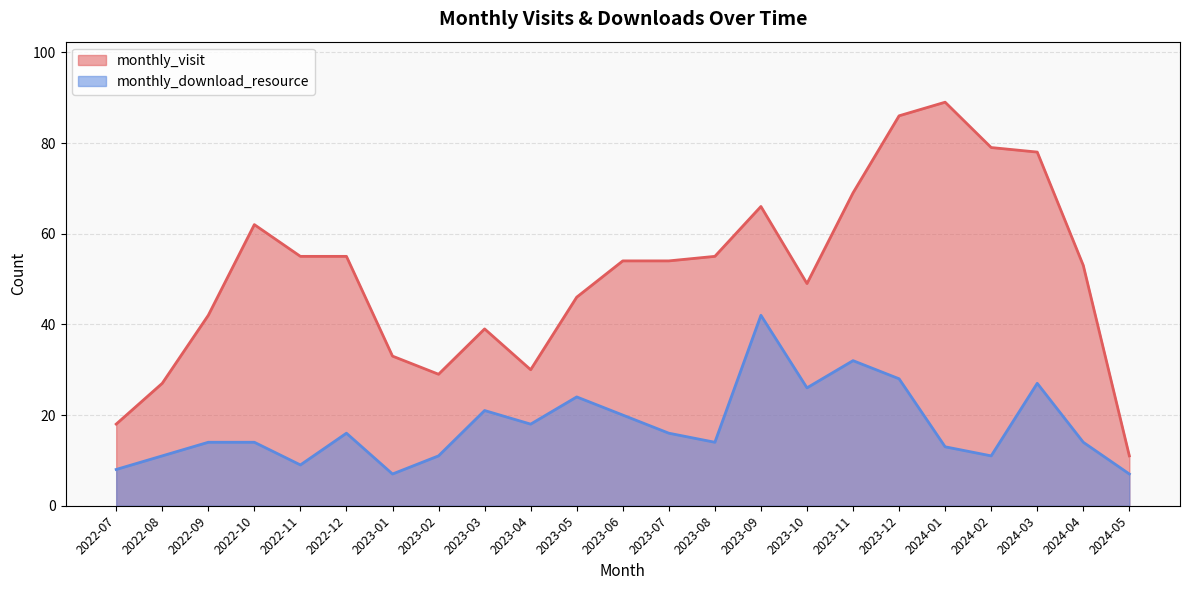

What is the average value of the monthly_visit series?

51